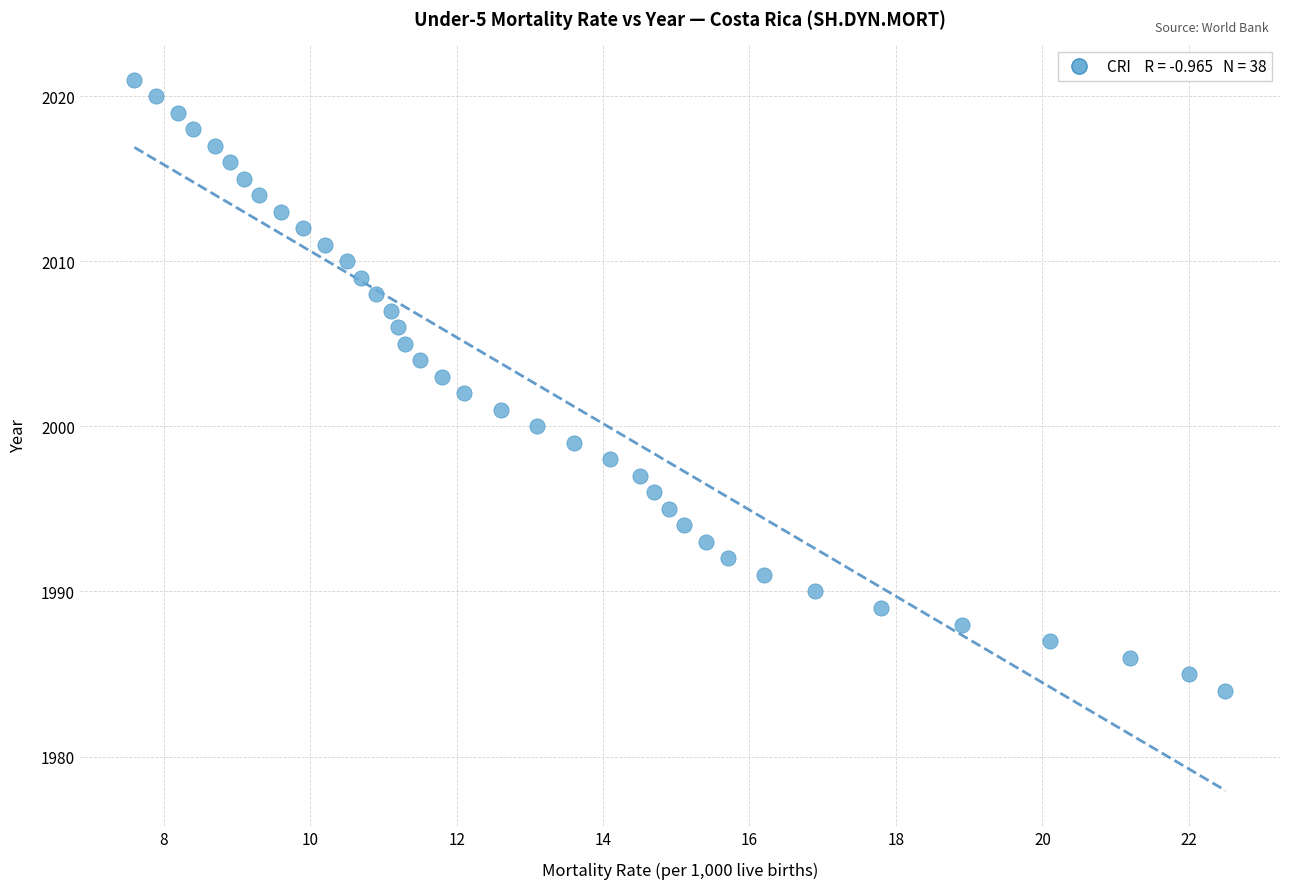

What is the range of Y values (max minus min)?

37